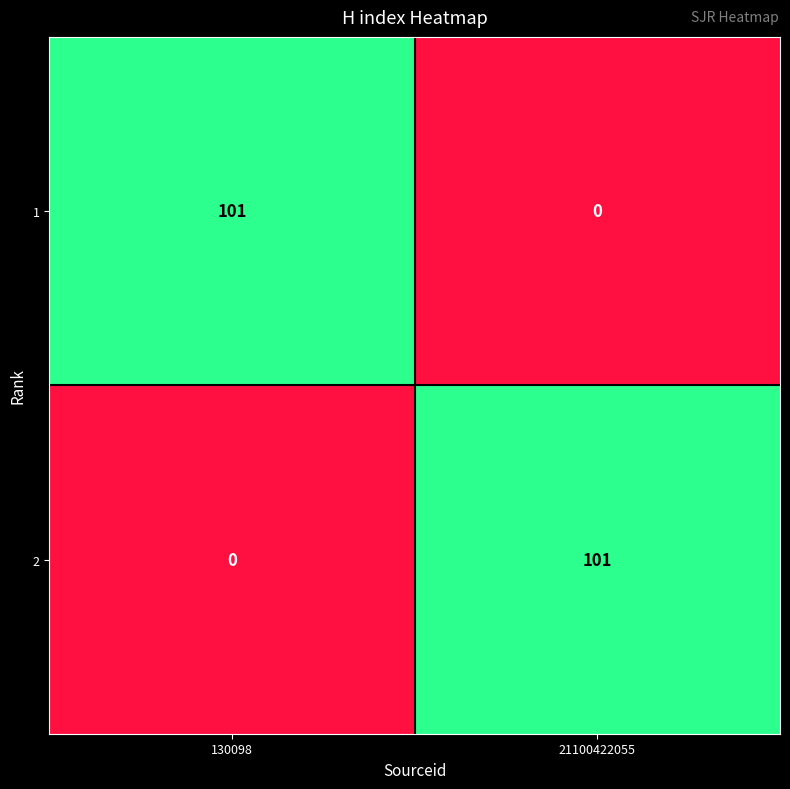

What is the difference between the maximum and minimum values in the 2 series?

101